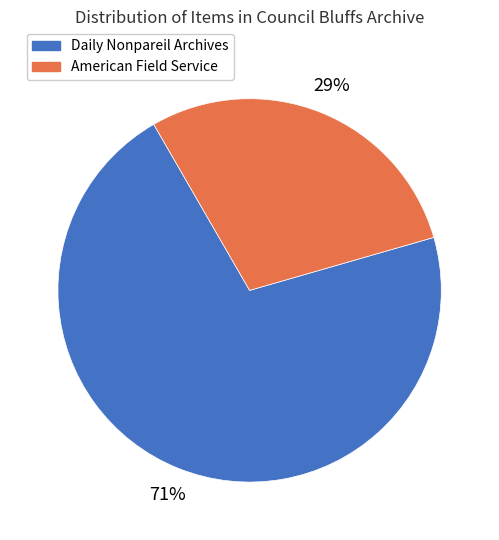

Which category has the biggest portion of the pie?

Daily Nonpareil Archives